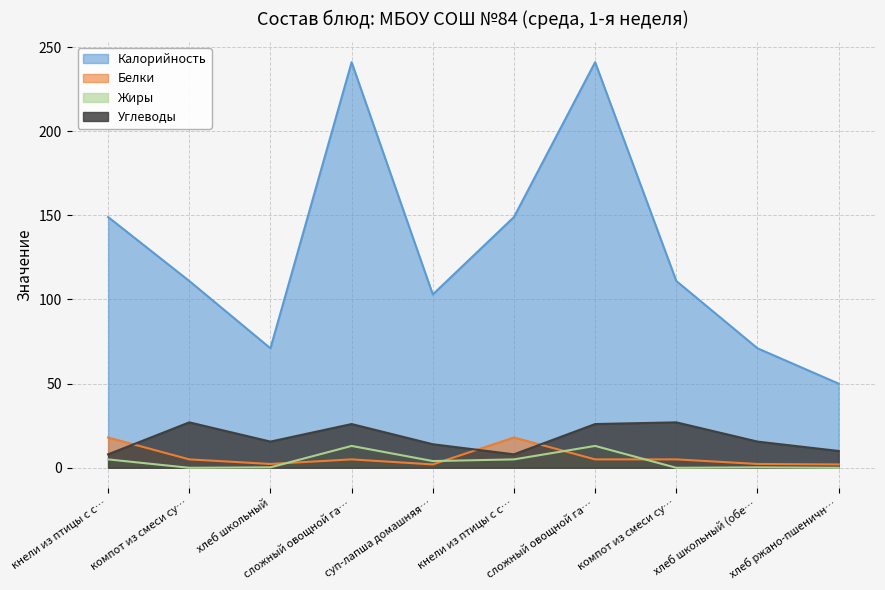

At which category does Белки reach its first local peak?

сложный овощной га…